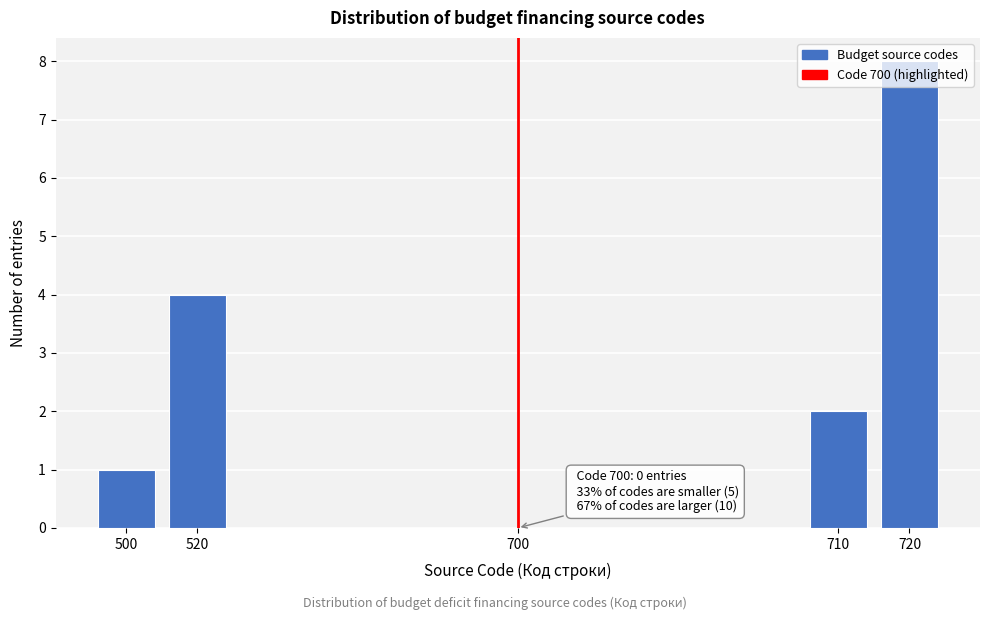

Read the value at 720.

8